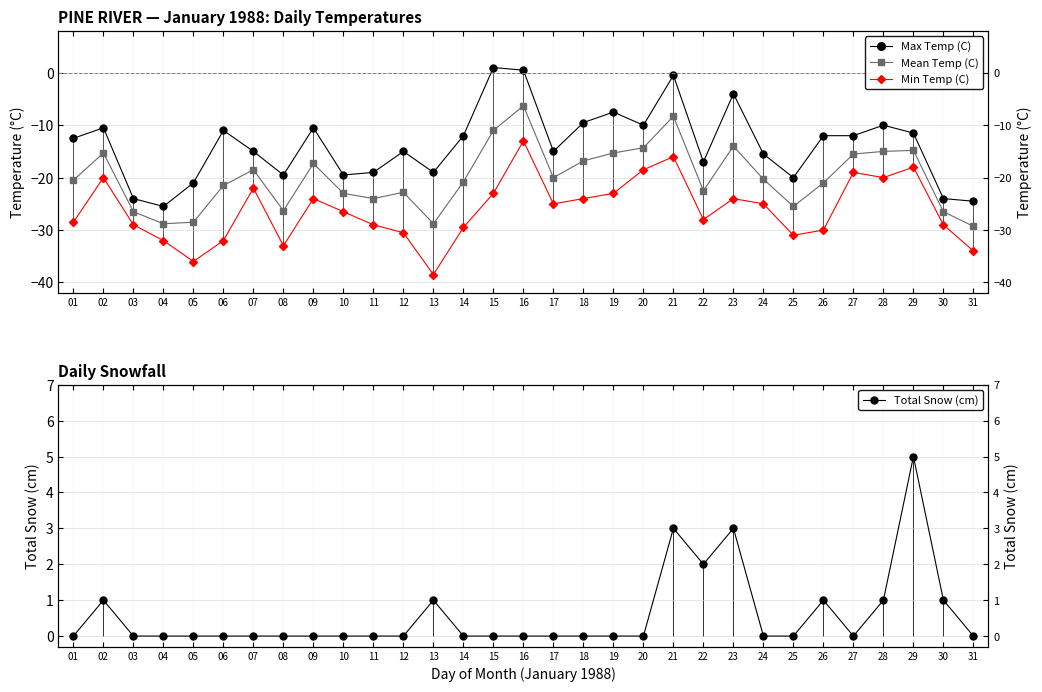

Is it true that Max Temp (C) equals -17.0 at 22?

True